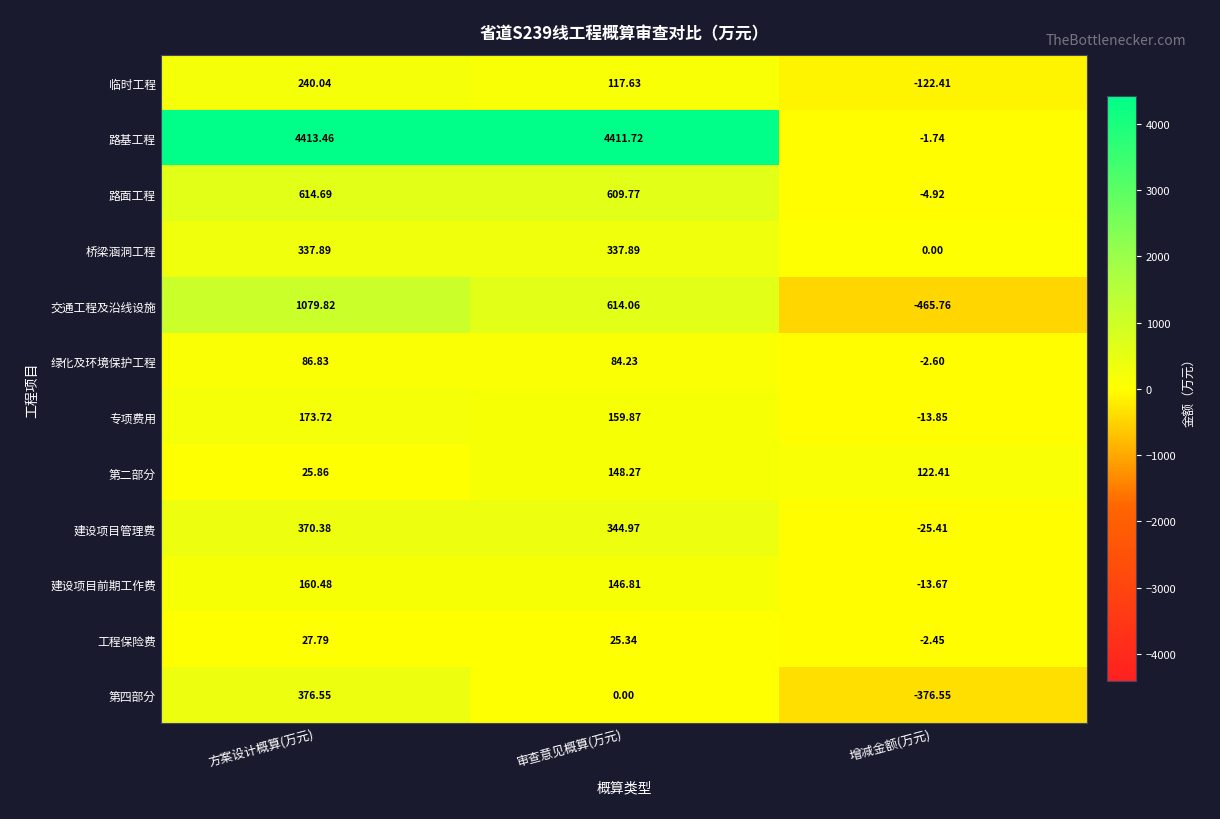

Which series has the largest total across all categories?

路基工程